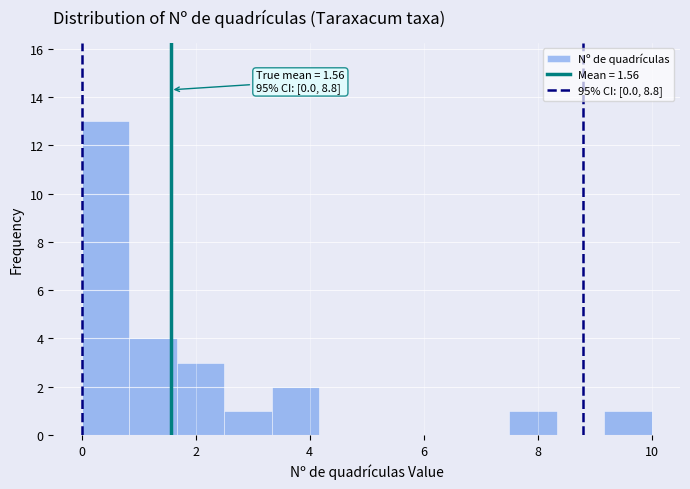

Over which range of the x-axis is the bar tallest?

0.0 to 0.8